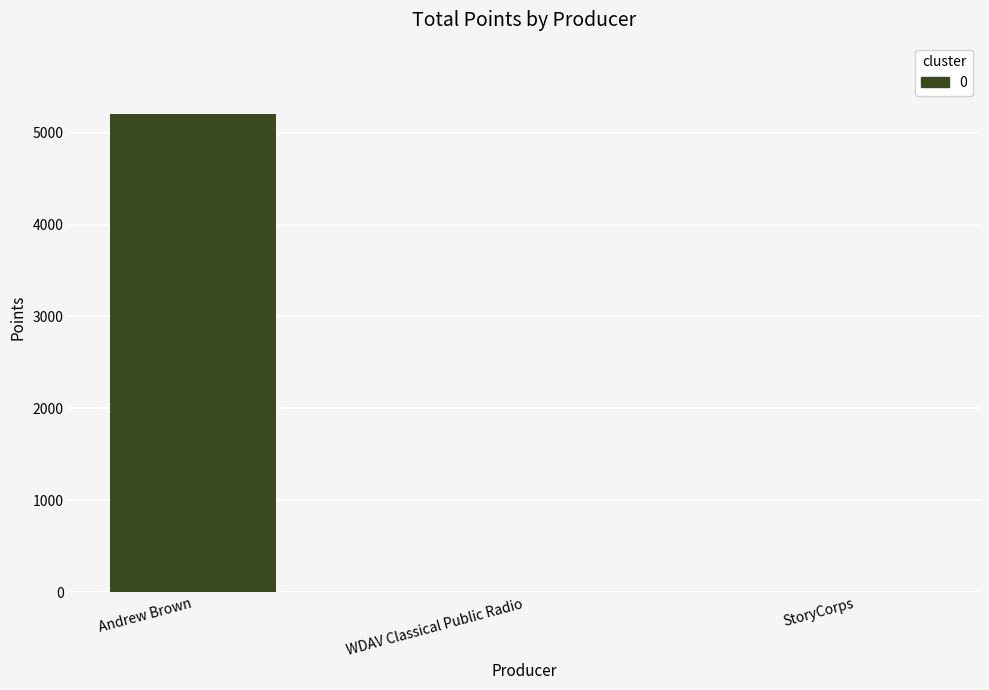

At which category does the chart reach its peak across all series?

Andrew Brown